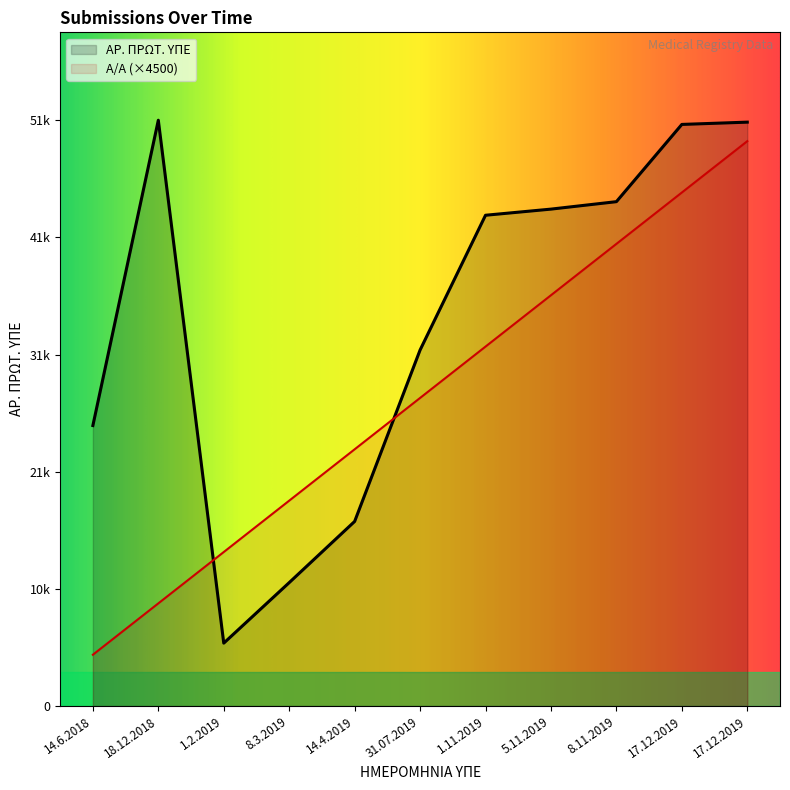

True or false: Α/Α and ΑΡ. ΠΡΩΤ. ΥΠΕ intersect in this chart.

True